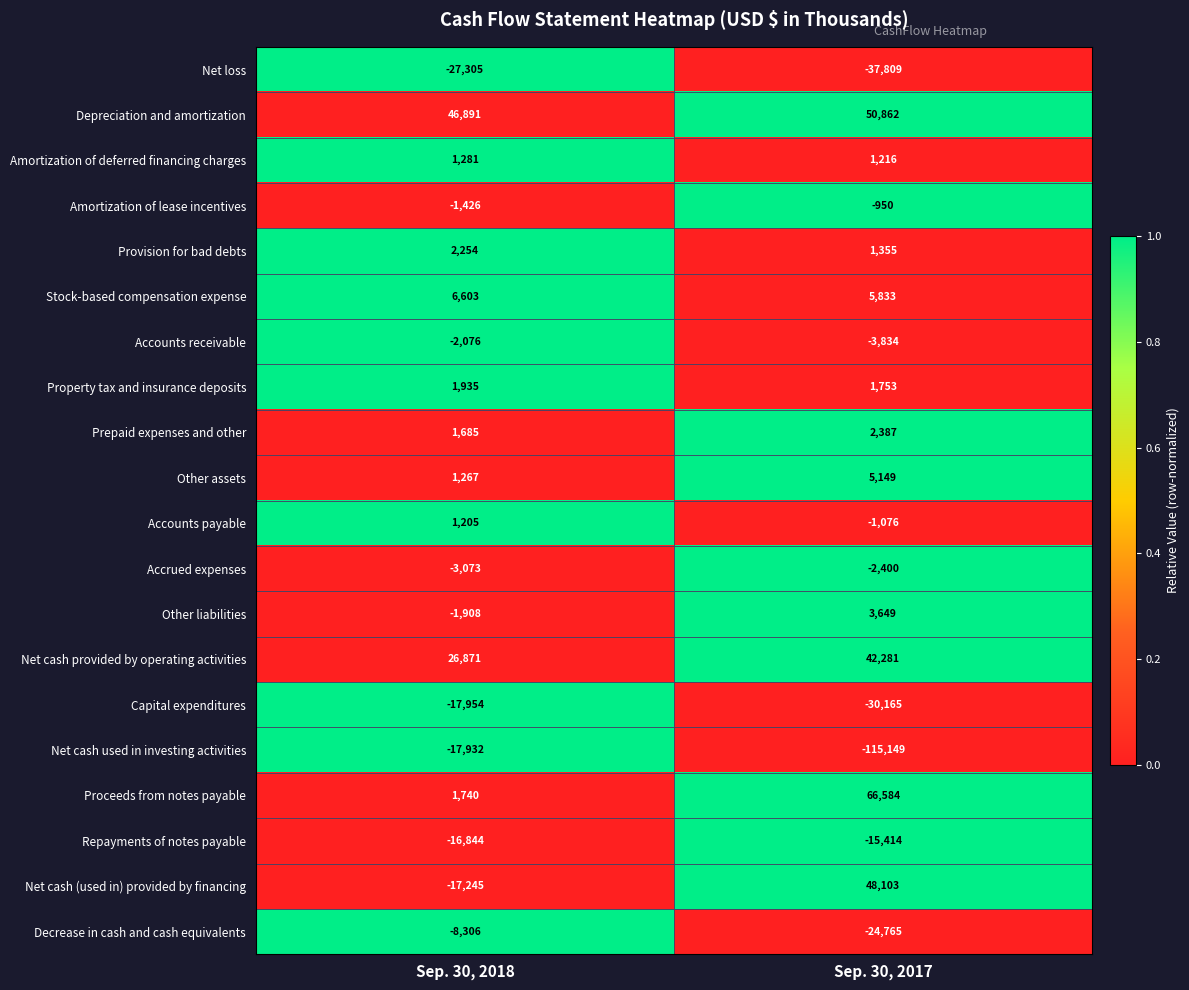

What is the total value across all series at Sep. 30, 2018?

-22337